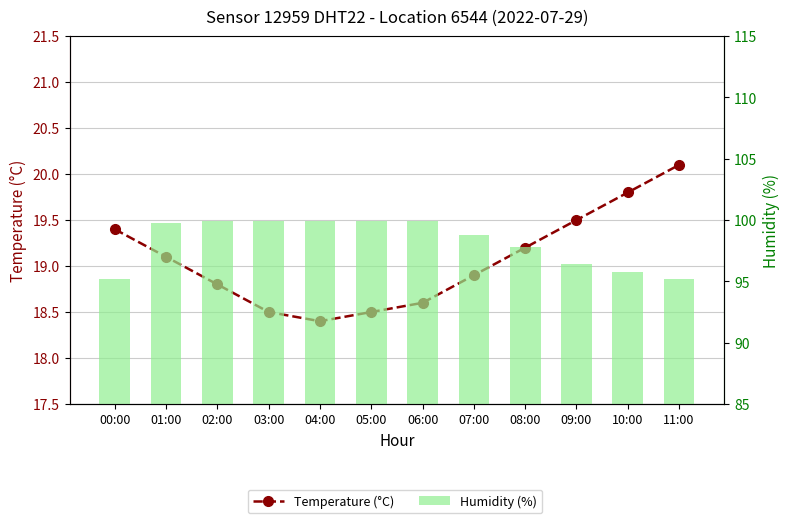

What is the label of the 2nd bar from the left?

01:00